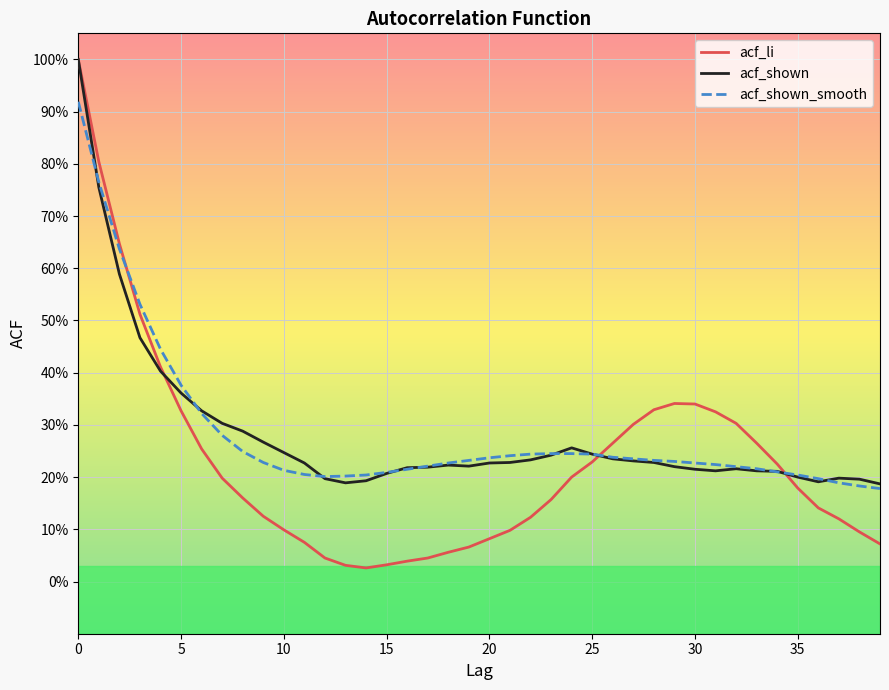

What are all the series names shown in the legend?

acf_li, acf_shown, acf_shown_smooth